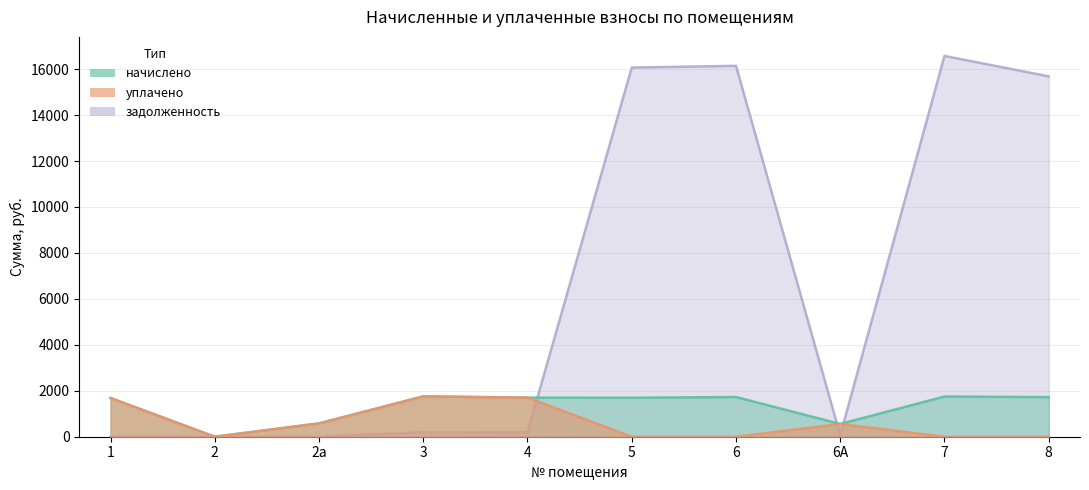

The value of начислено at 2а is 579.1. True or false?

True